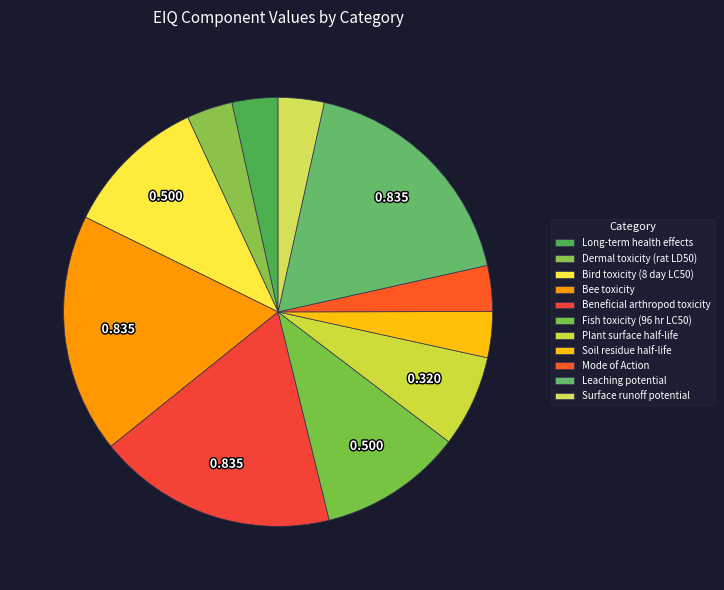

To the nearest percent, what is the average slice percentage?

9%